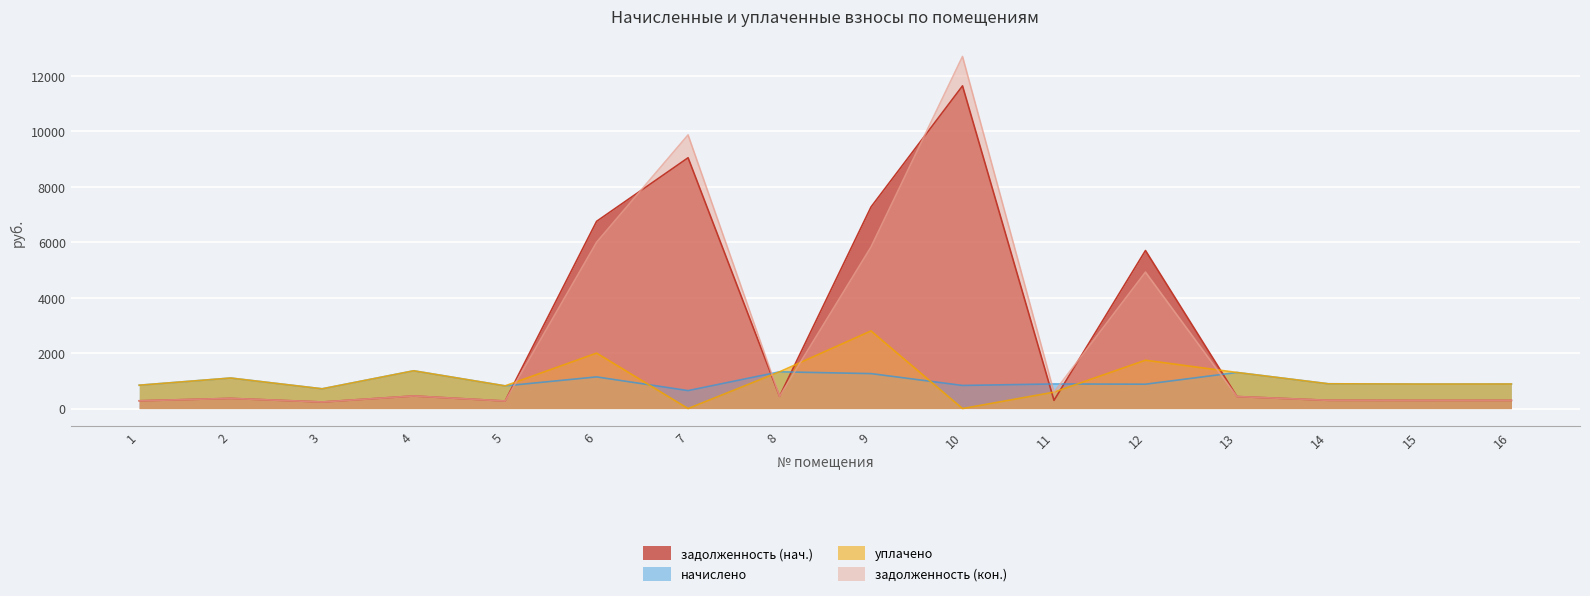

How many lines are shown in the chart?

4